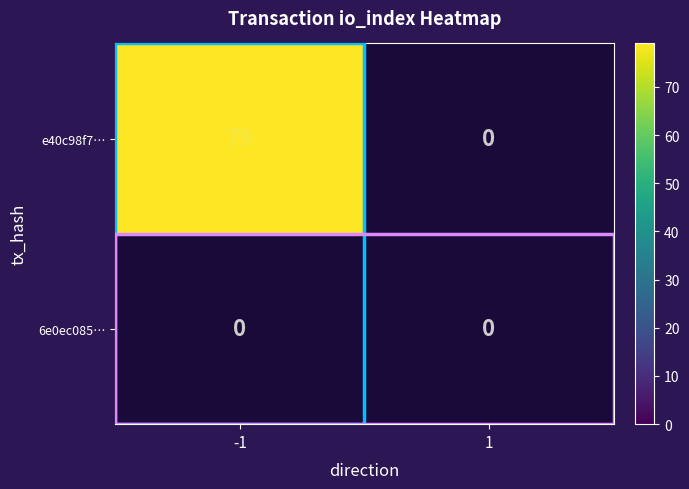

The 6e0ec0854c8fc3f7ba9fddb32d651362b29ac6c series shows 0 at 1. True or false?

True